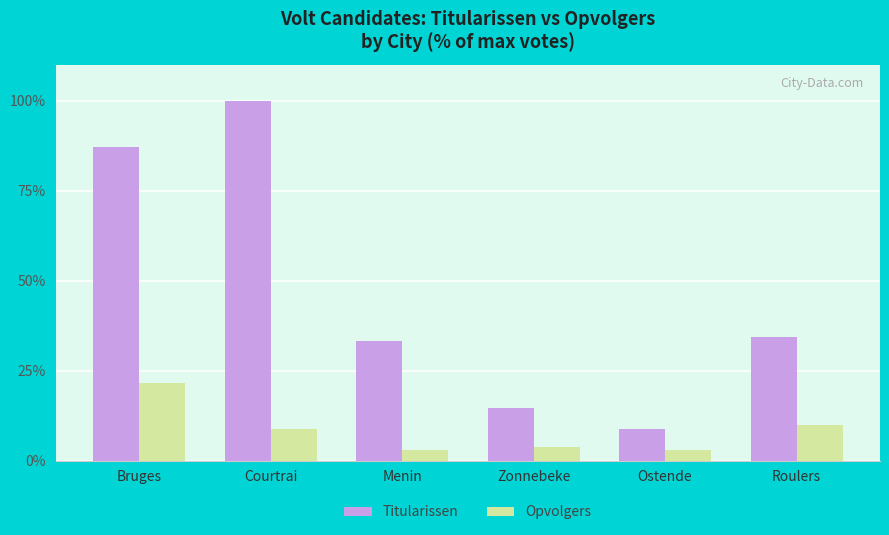

Read the Titularissen value at Roulers.

34.3